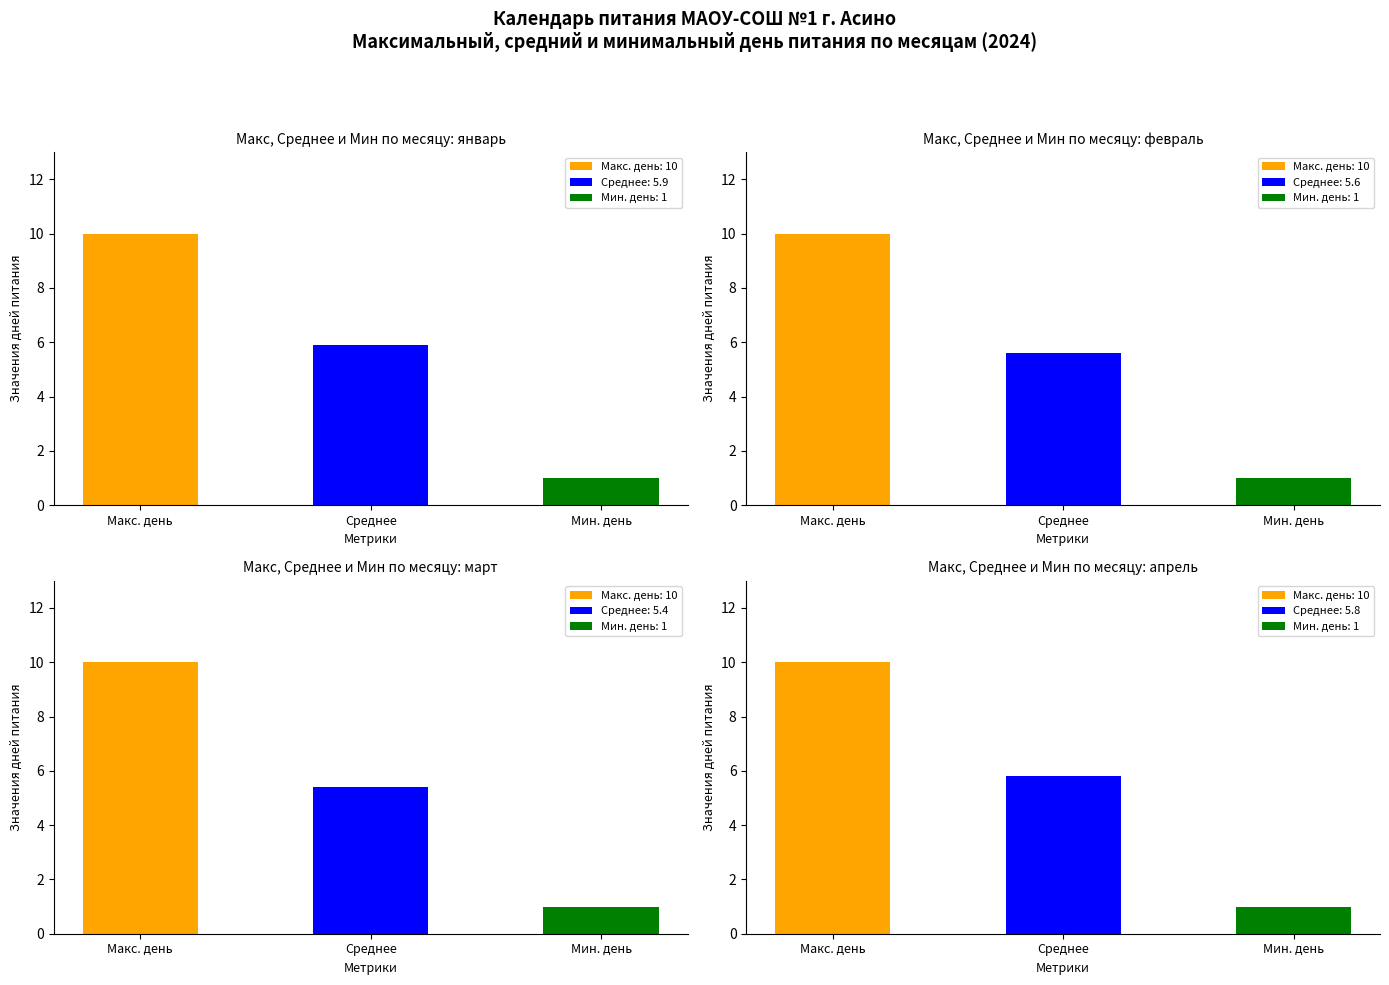

Is it true that Макс. день (MAE) equals 15.6 at 5?

False